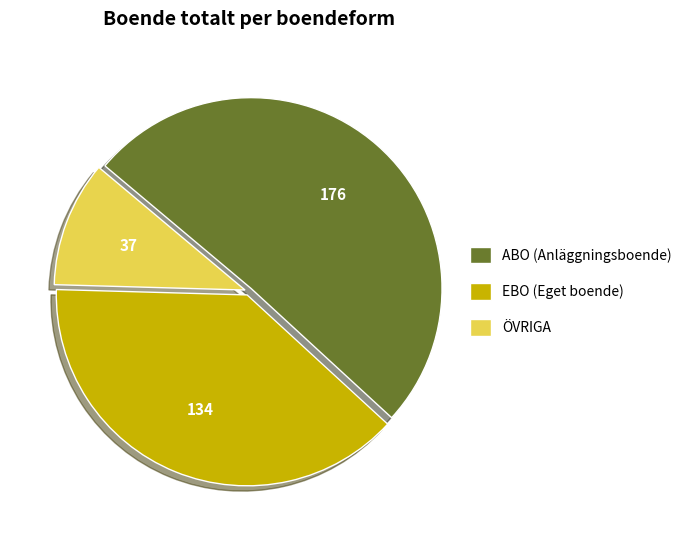

The ABO slice represents 37% of the pie. True or false?

False